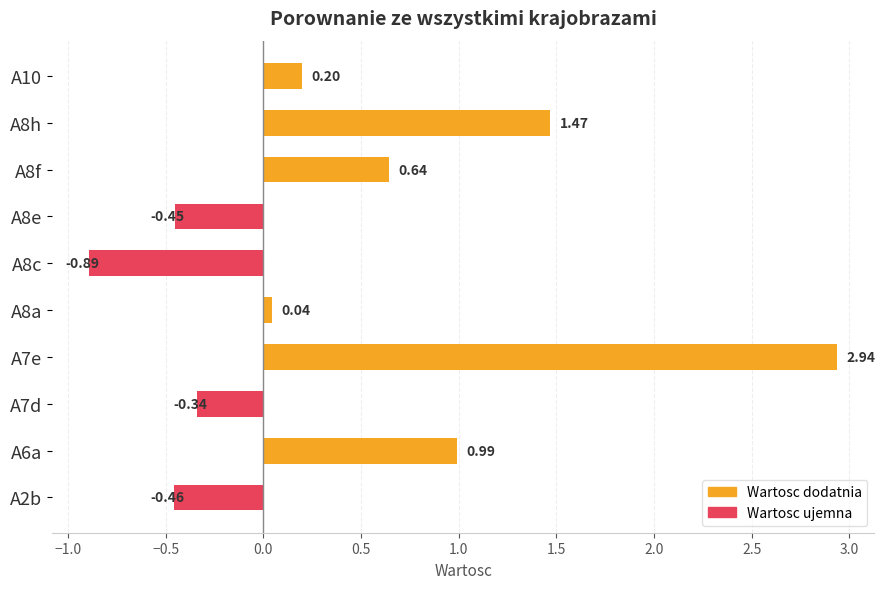

List the labels in order of value, smallest first.

A8c, A2b, A8e, A7d, A8a, A10, A8f, A6a, A8h, A7e